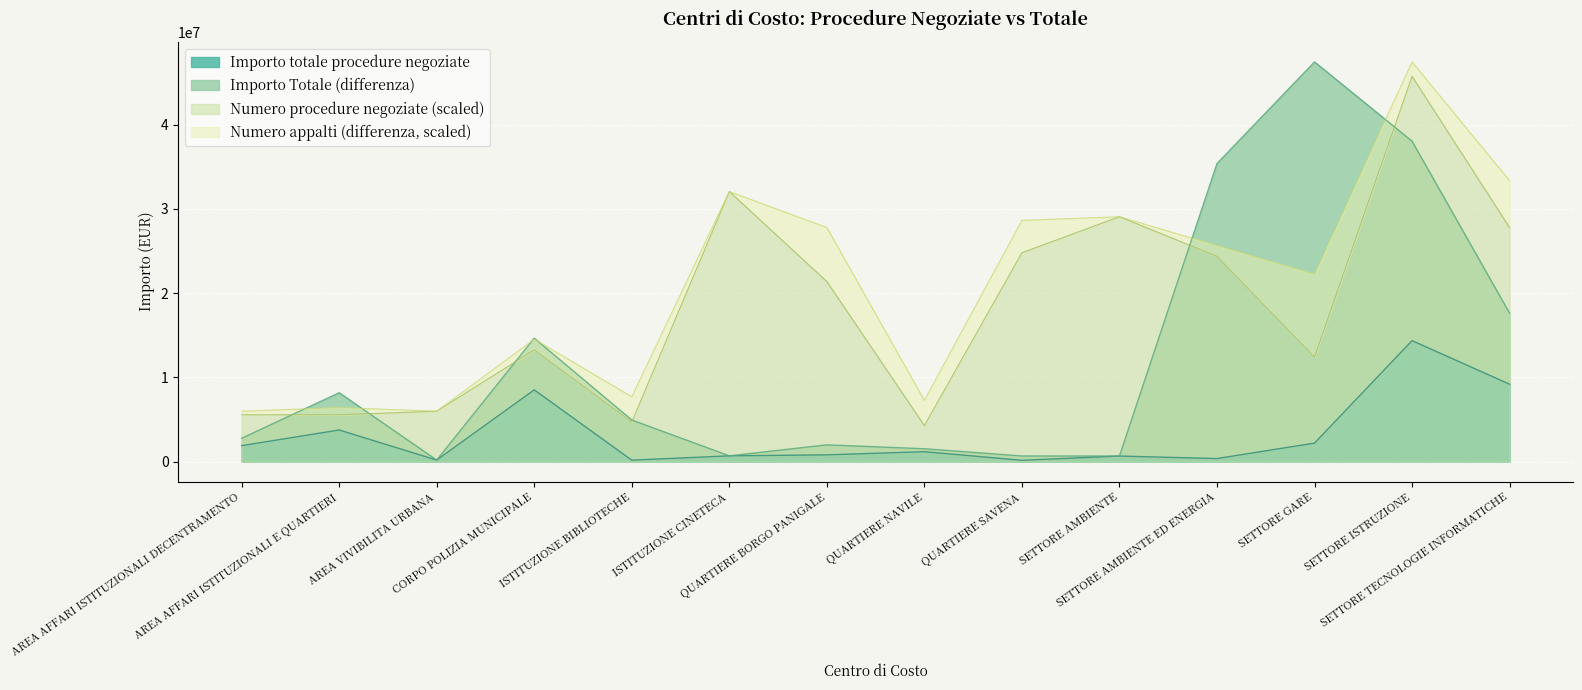

What position from the right is QUARTIERE SAVENA?

6